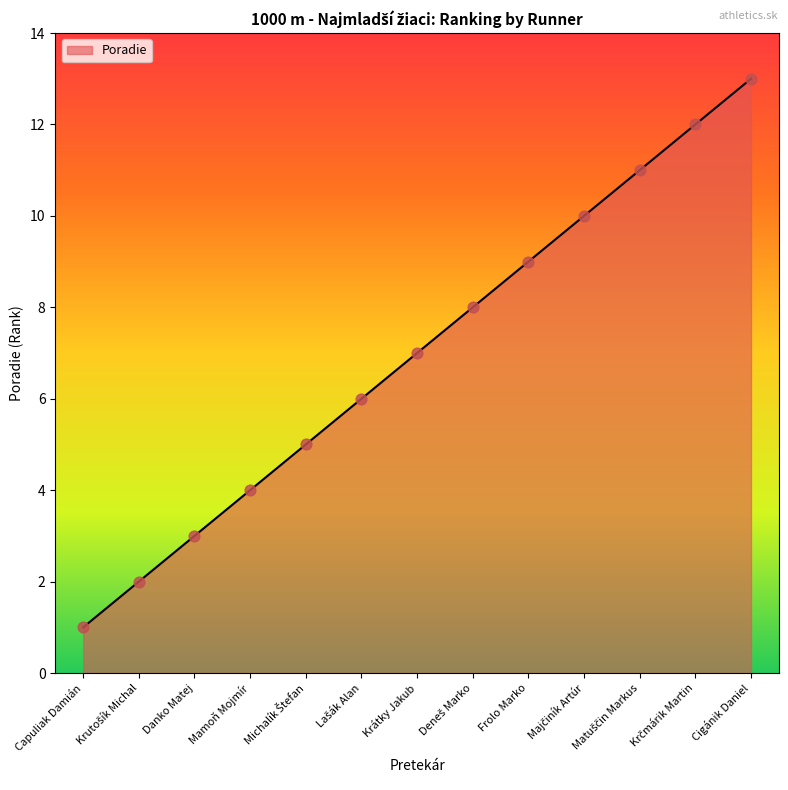

Which has a higher value, Mamoň Mojmír or Danko Matej?

Mamoň Mojmír